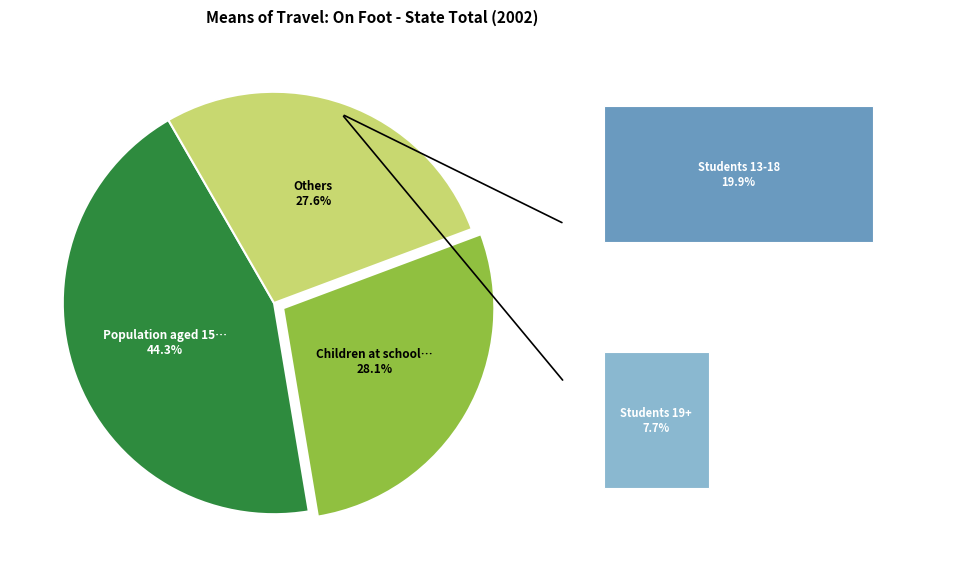

Rank the categories by value from highest to lowest.

Population aged 15+ at work, Children at school 5-12, Students 13-18, Students 19+